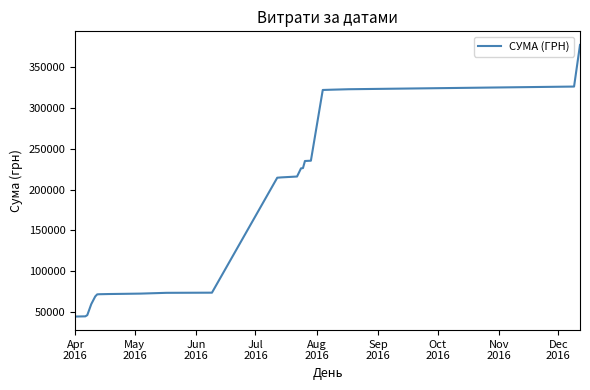

What is the greatest value displayed?

377077.4